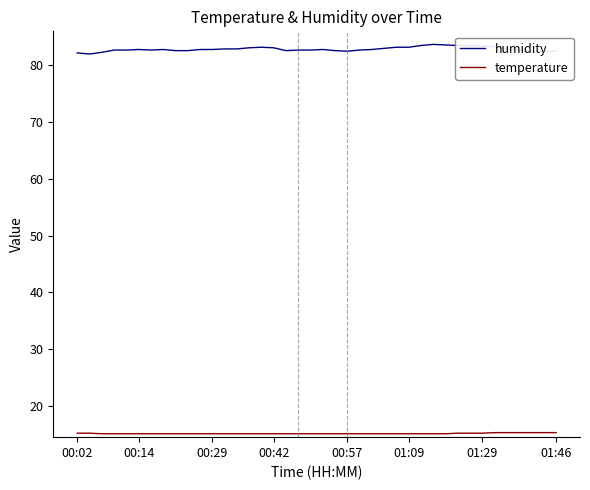

Which series has the largest total across all categories?

humidity